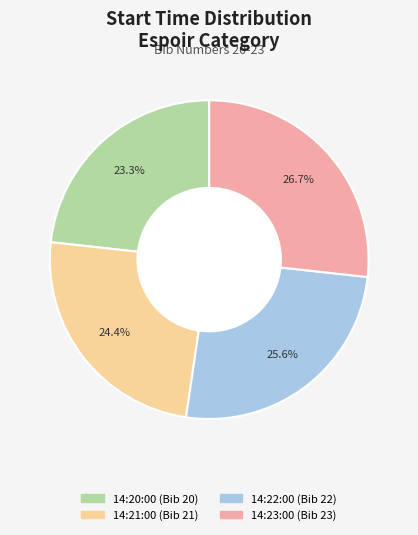

What is the ratio of the value at 14:20:00 to the value at 14:23:00?

0.9